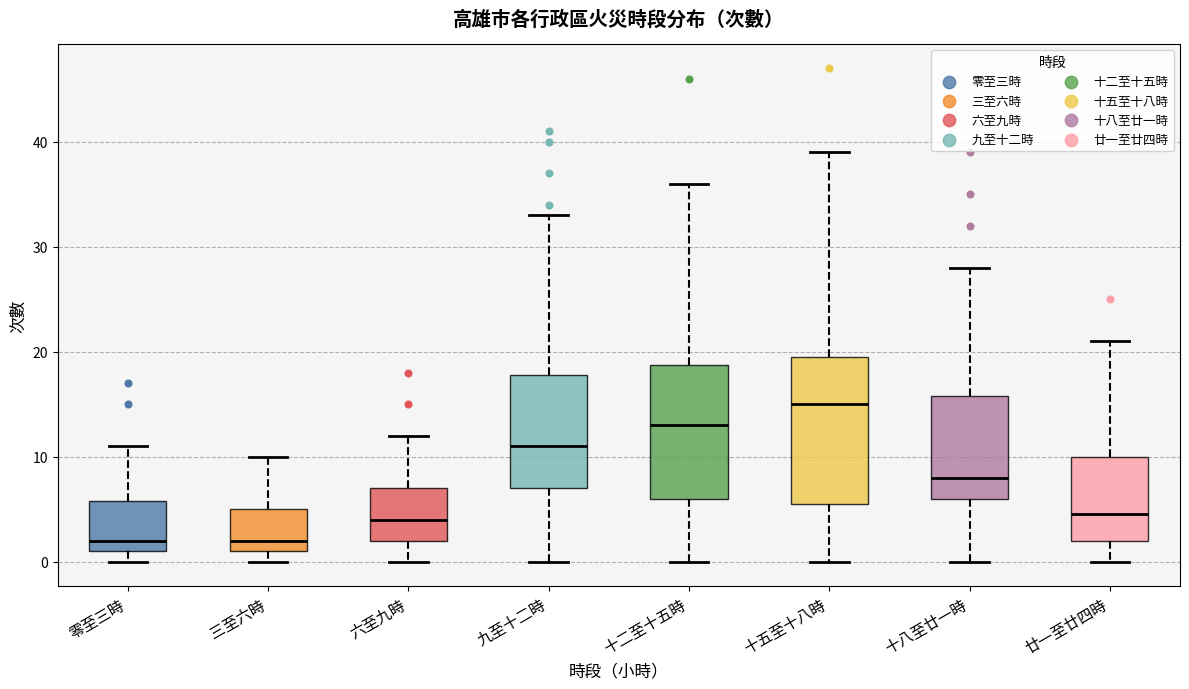

Where is the lower edge of the box for 九至十二時 on the y-axis? The values are not printed on the chart, so give them approximately, as read against the axis.

7